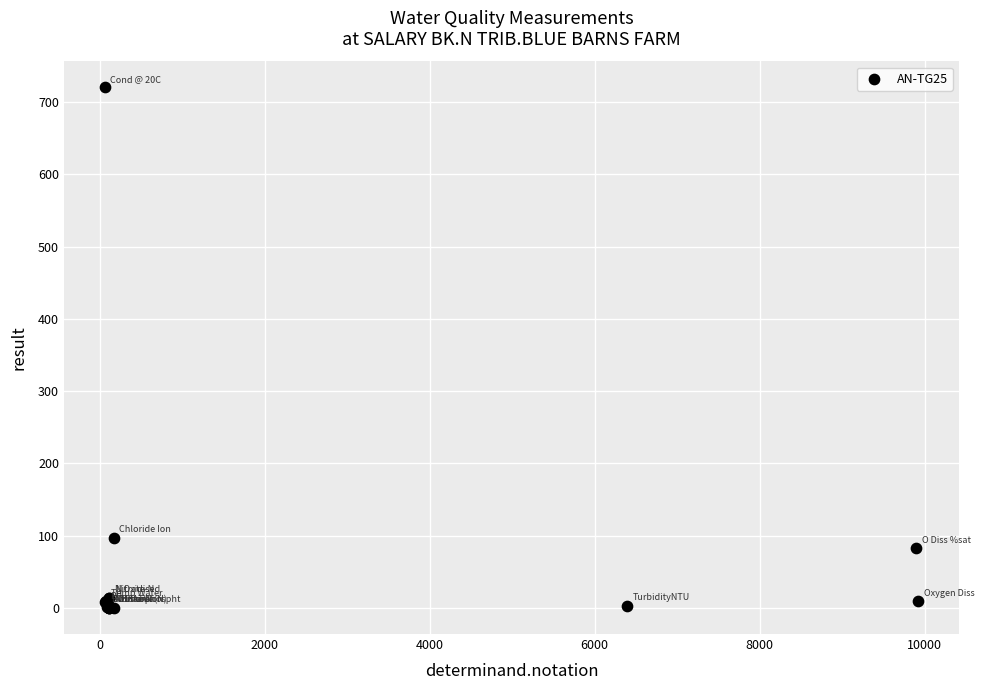

What Y value in the scatter plot is closest to 360?

97.0